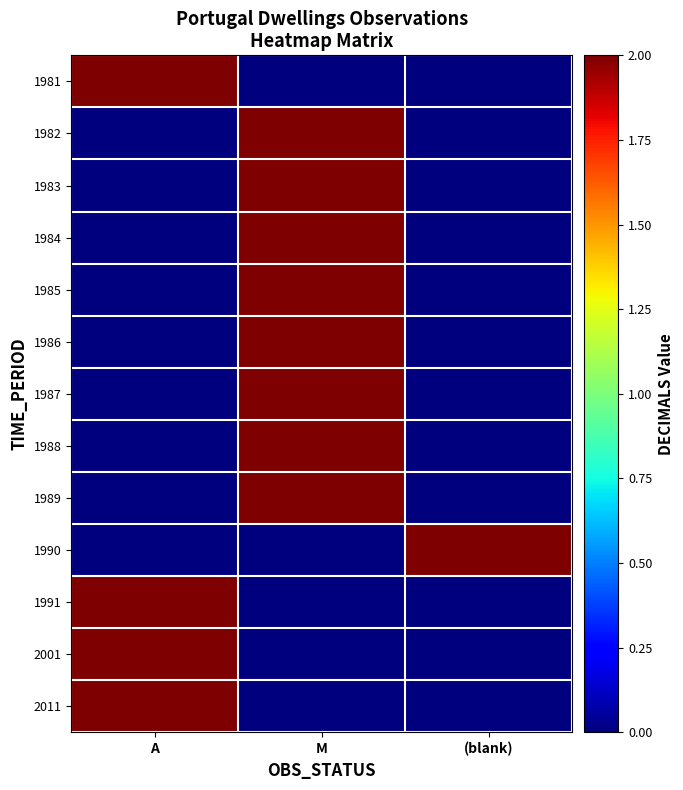

Reading left to right, list all the values displayed in this chart.

1981: A=2	M=0	(blank)=0
1982: A=0	M=2	(blank)=0
1983: A=0	M=2	(blank)=0
1984: A=0	M=2	(blank)=0
1985: A=0	M=2	(blank)=0
1986: A=0	M=2	(blank)=0
1987: A=0	M=2	(blank)=0
1988: A=0	M=2	(blank)=0
1989: A=0	M=2	(blank)=0
1990: A=0	M=0	(blank)=2
1991: A=2	M=0	(blank)=0
2001: A=2	M=0	(blank)=0
2011: A=2	M=0	(blank)=0